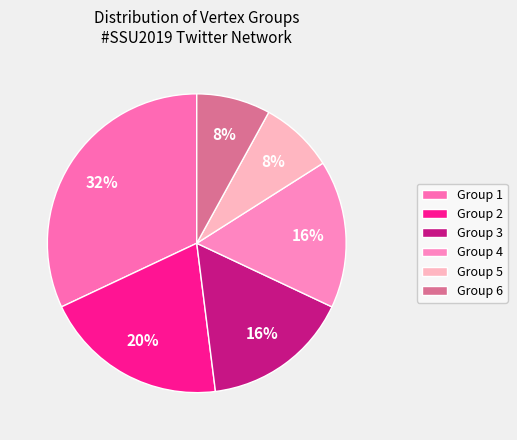

How many segments does this pie chart have?

6